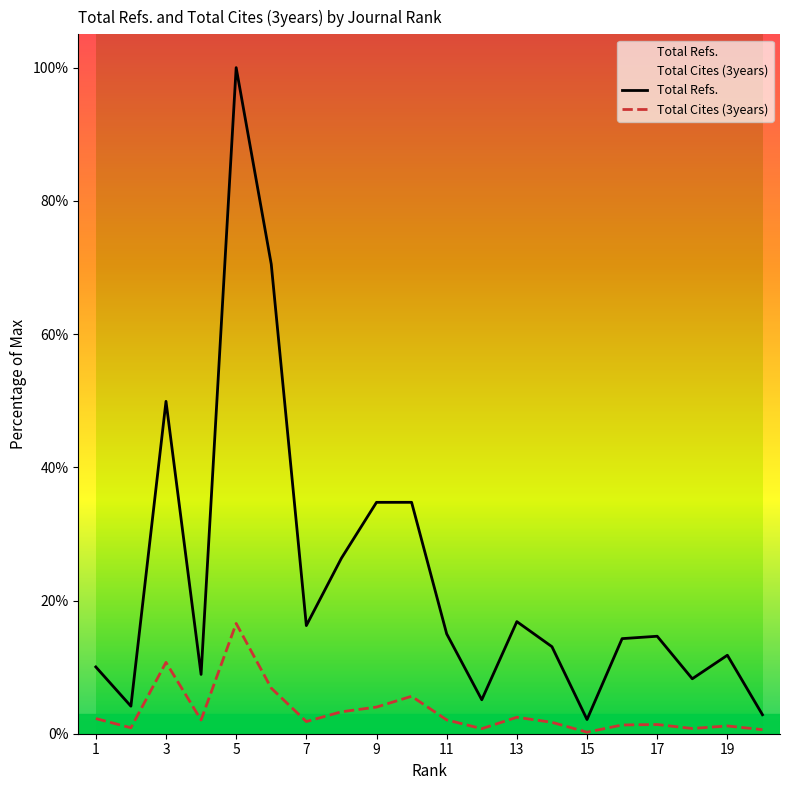

Is it true that Total Refs. equals 21.3 at 7?

False